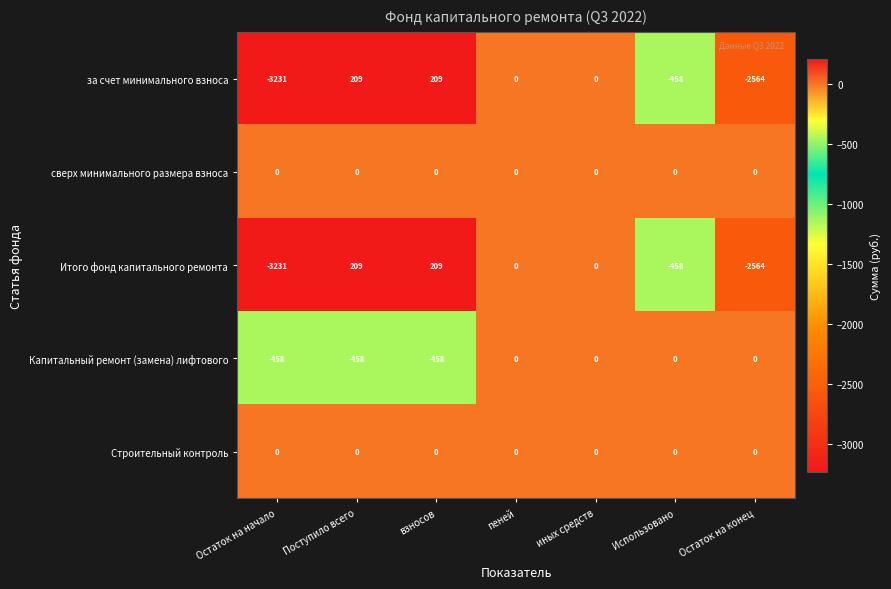

How many categories are shown in the chart?

7